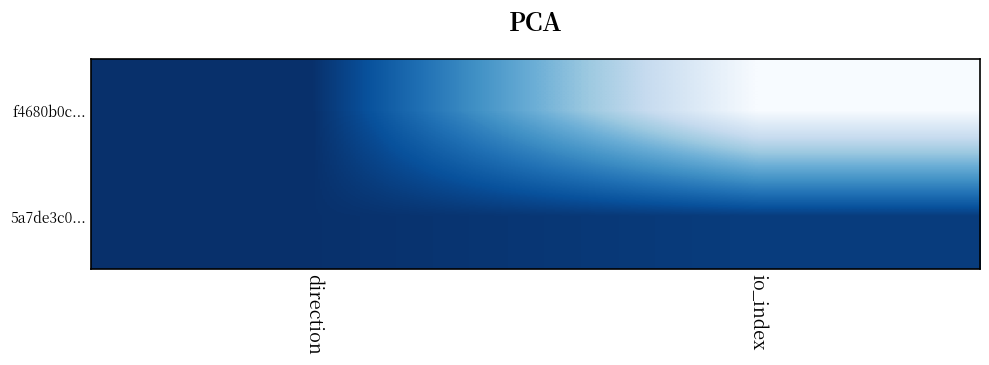

Rank the series by their average value, from lowest to highest.

5a7de3c0..., f4680b0c...